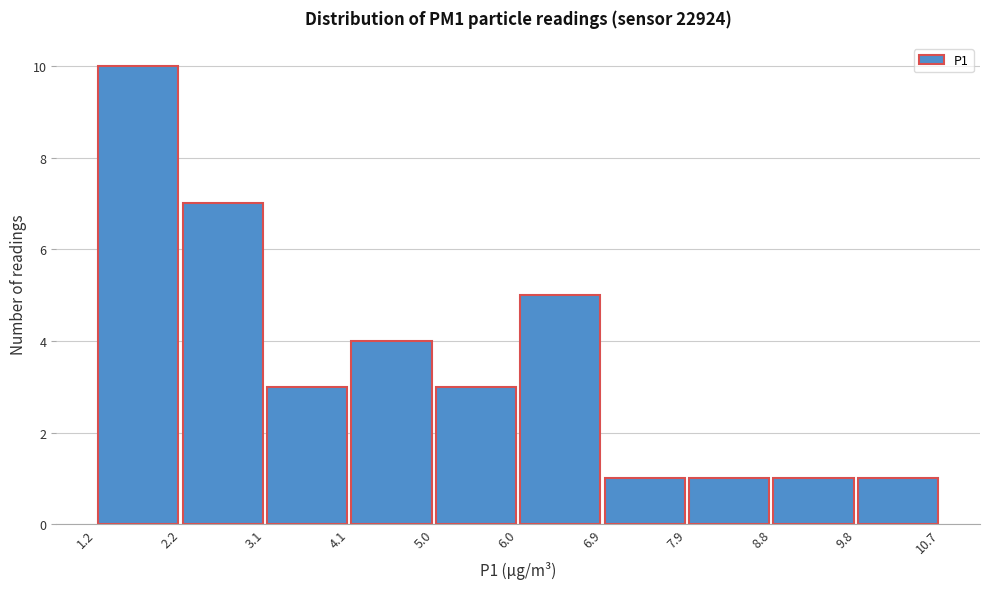

Over which range of the x-axis is the bar tallest?

1.2 to 2.2